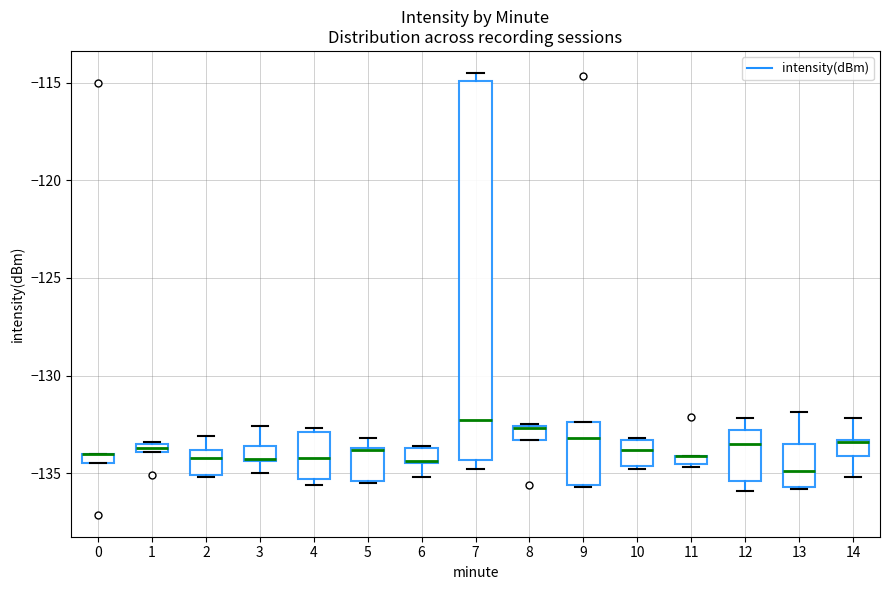

Which box is the tallest, from its lower edge to its upper edge?

7